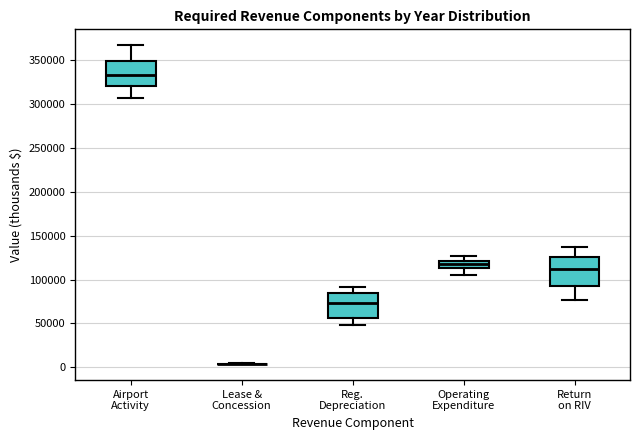

Where does the upper whisker of the box for Reg. Depreciation end on the y-axis? The values are not printed on the chart, so give them approximately, as read against the axis.

90000